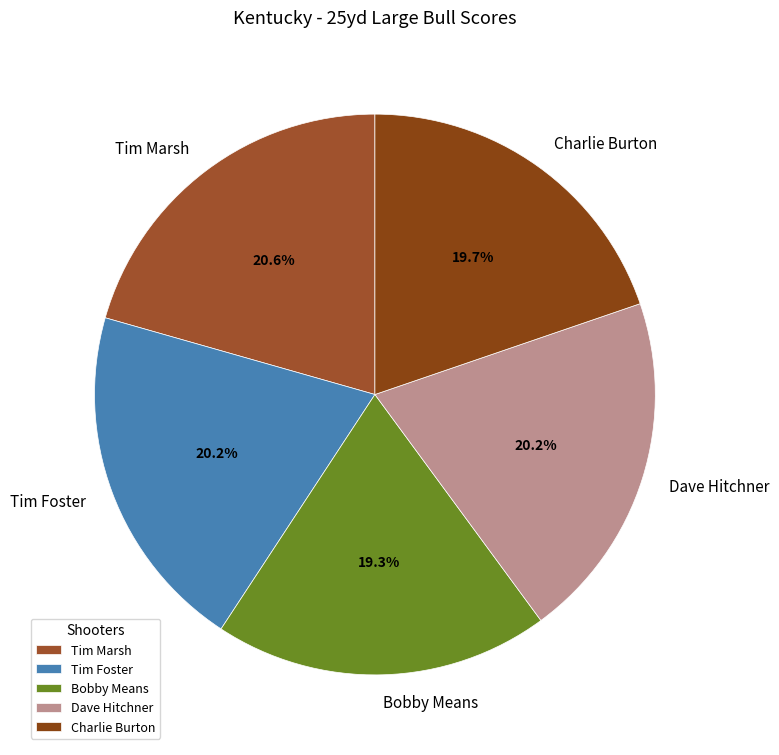

Does Charlie Burton represent more than half of the total?

No